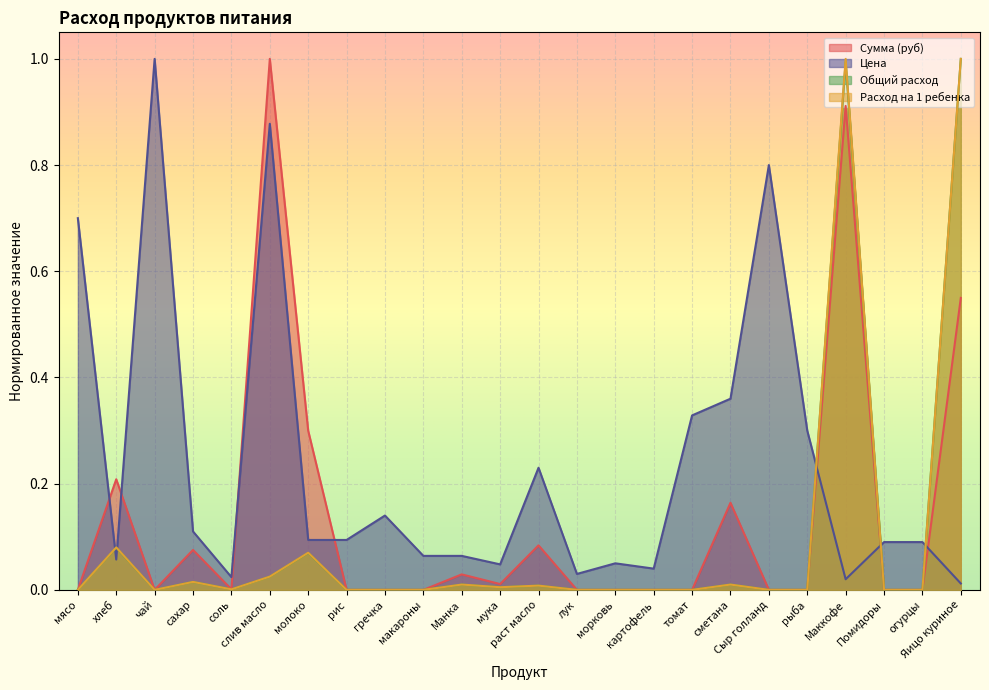

What is the approximate value of Расход на 1 ребенка at хлеб?

0.1